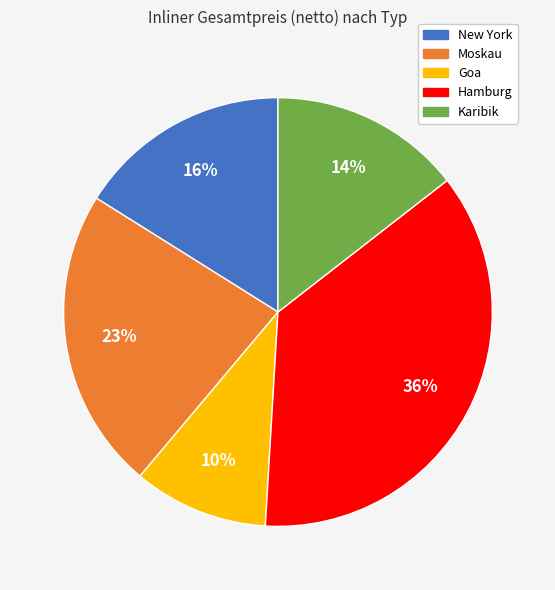

To the nearest percent, what is the combined percentage of New York and Goa?

26%